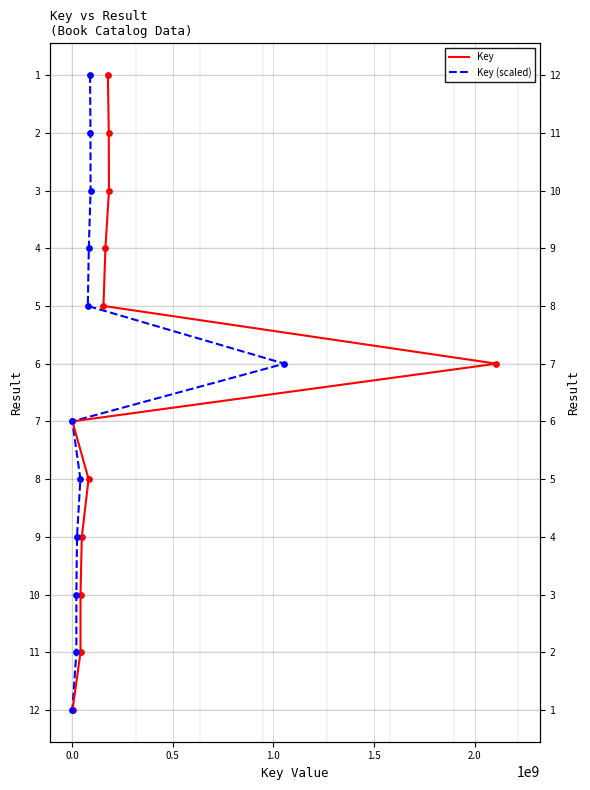

Which series contains the lowest Y value?

Key